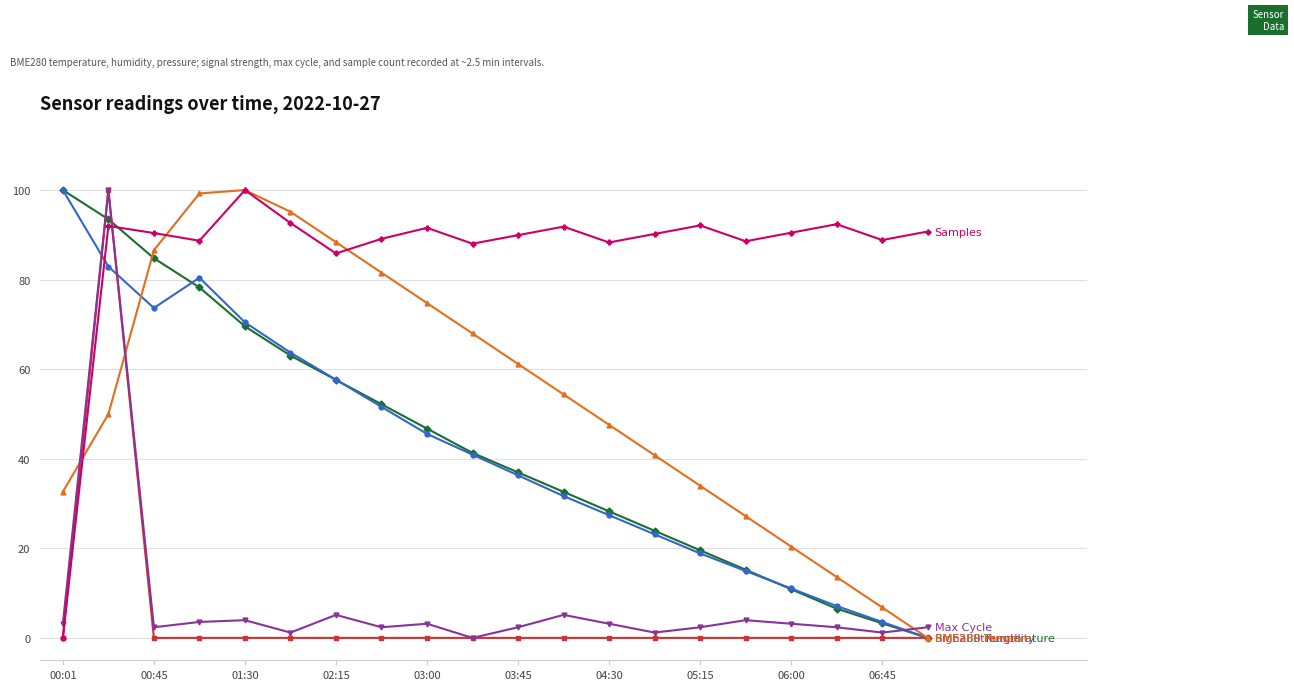

What is the maximum value shown in the chart?

100.0